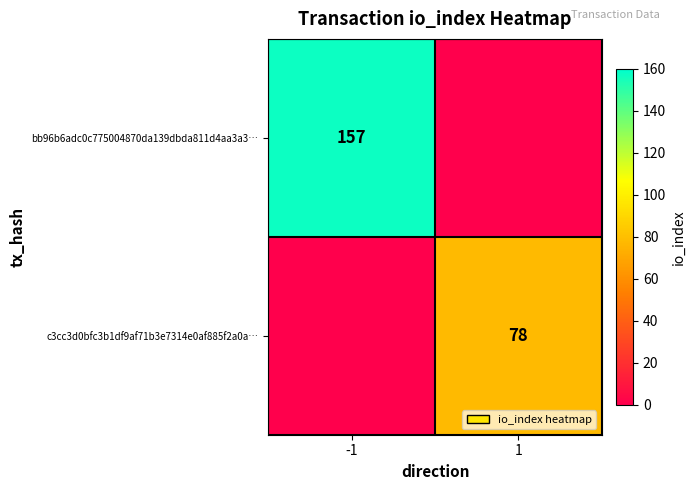

The value of bb96b6adc0c775004870da139dbda811d4aa3a3… at -1 is 157. True or false?

True